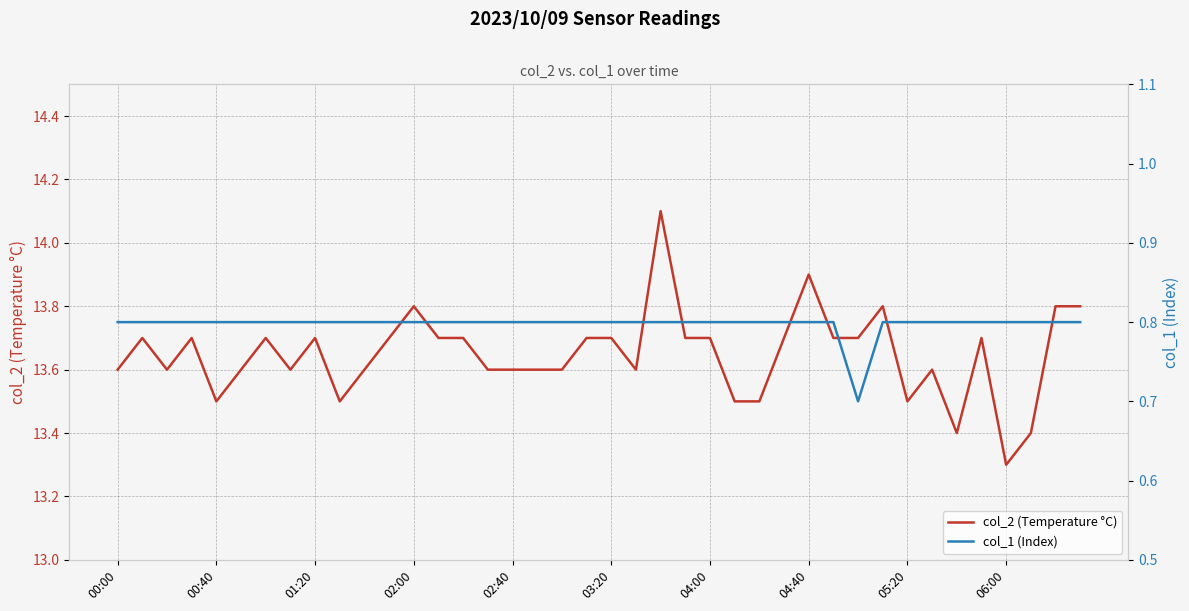

Reading left to right, list all the values displayed in this chart.

col_2 (Temperature °C): 13.6	13.7	13.6	13.7	13.5	13.6	13.7	13.6	13.7	13.5	13.6	13.7	13.8	13.7	13.7	13.6	13.6	13.6	13.6	13.7	13.7	13.6	14.1	13.7	13.7	13.5	13.5	13.7	13.9	13.7	13.7	13.8	13.5	13.6	13.4	13.7	13.3	13.4	13.8	13.8
col_1 (Index): 0.8	0.8	0.8	0.8	0.8	0.8	0.8	0.8	0.8	0.8	0.8	0.8	0.8	0.8	0.8	0.8	0.8	0.8	0.8	0.8	0.8	0.8	0.8	0.8	0.8	0.8	0.8	0.8	0.8	0.8	0.7	0.8	0.8	0.8	0.8	0.8	0.8	0.8	0.8	0.8